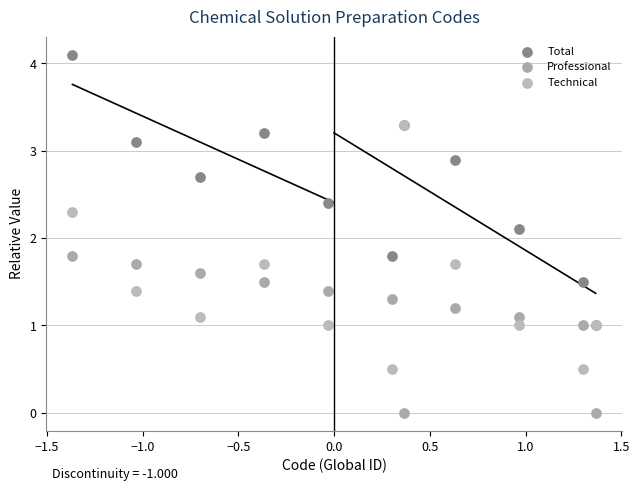

In the Total series, what Y value is closest to 2?

2.1